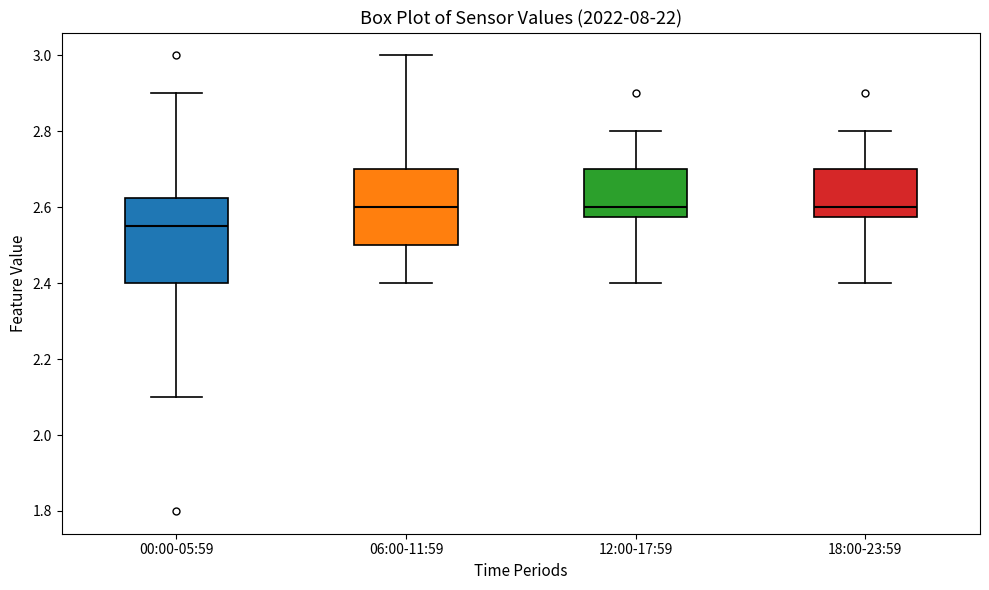

Comparing the boxes themselves (not the whiskers), which one is the tallest?

00:00-05:59